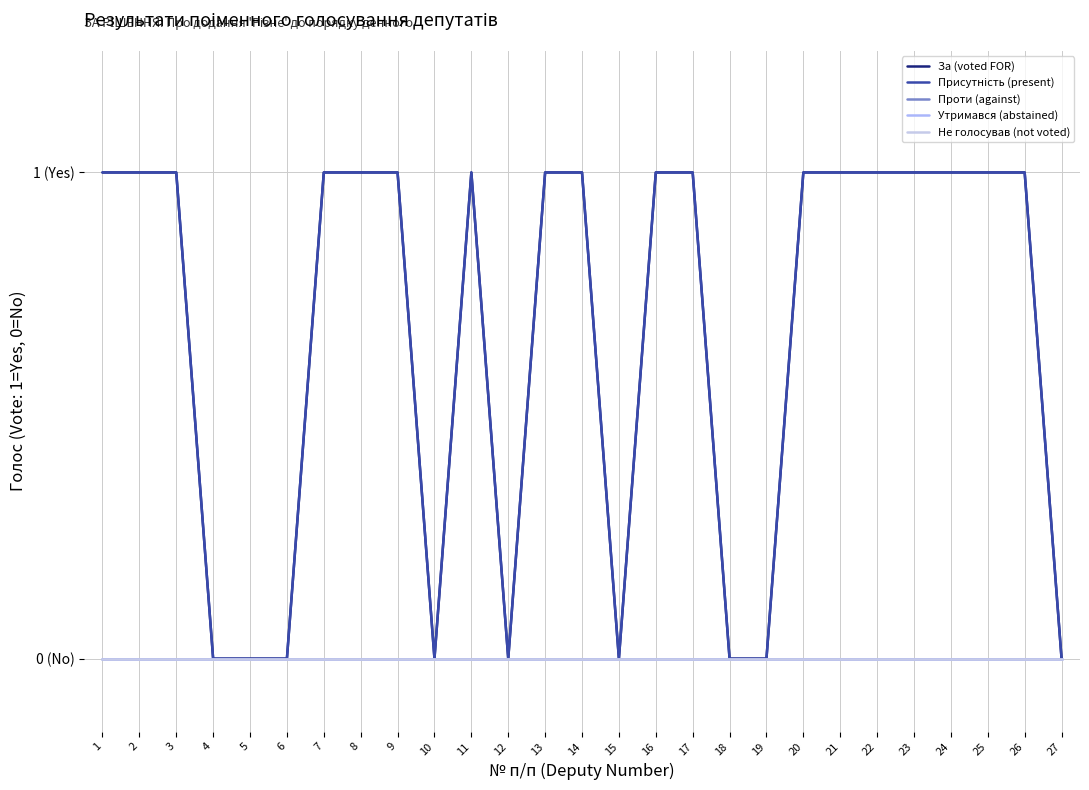

Does the chart display data point markers on the line(s)?

No